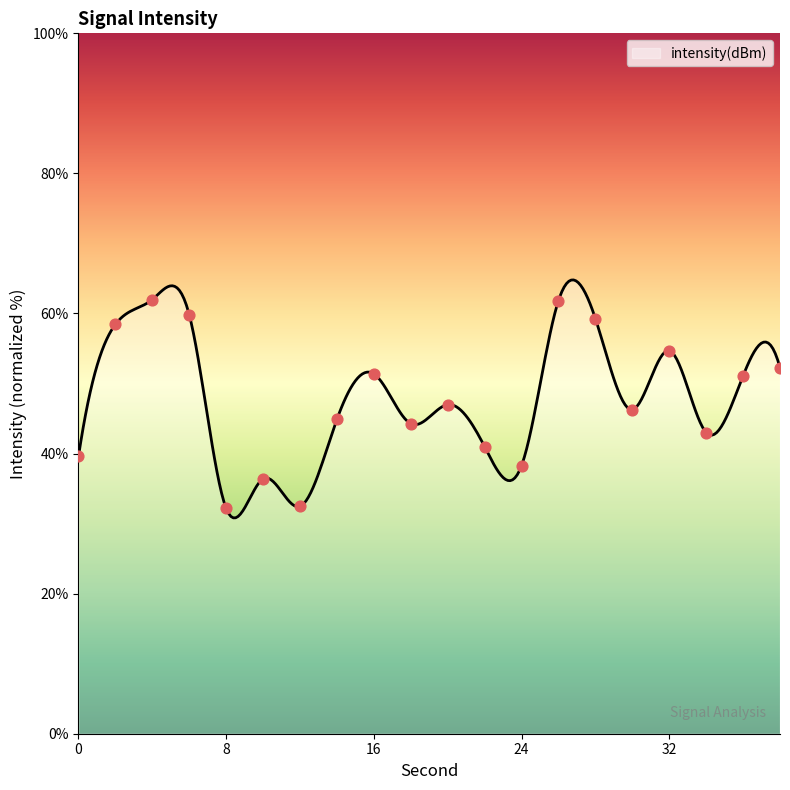

What is the change in value from 0 to 30?

+6.7